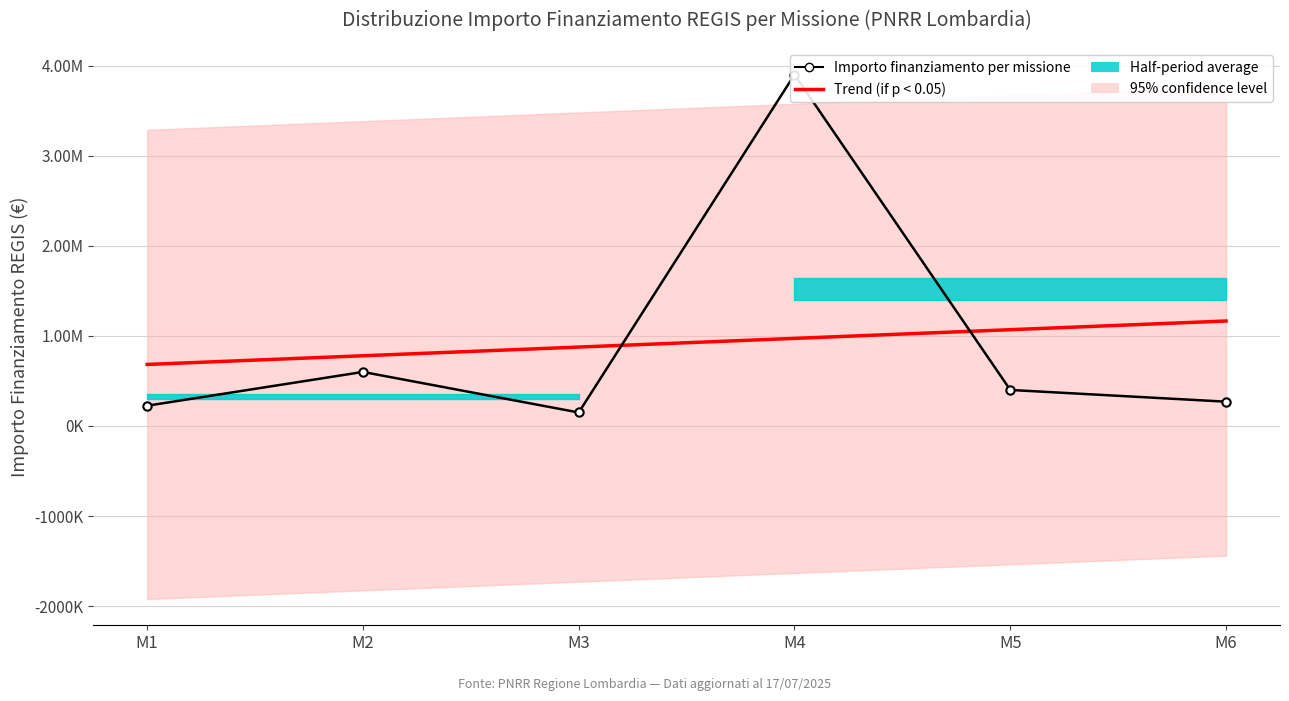

Which series changed the most between M2 and M4?

Importo finanziamento per missione